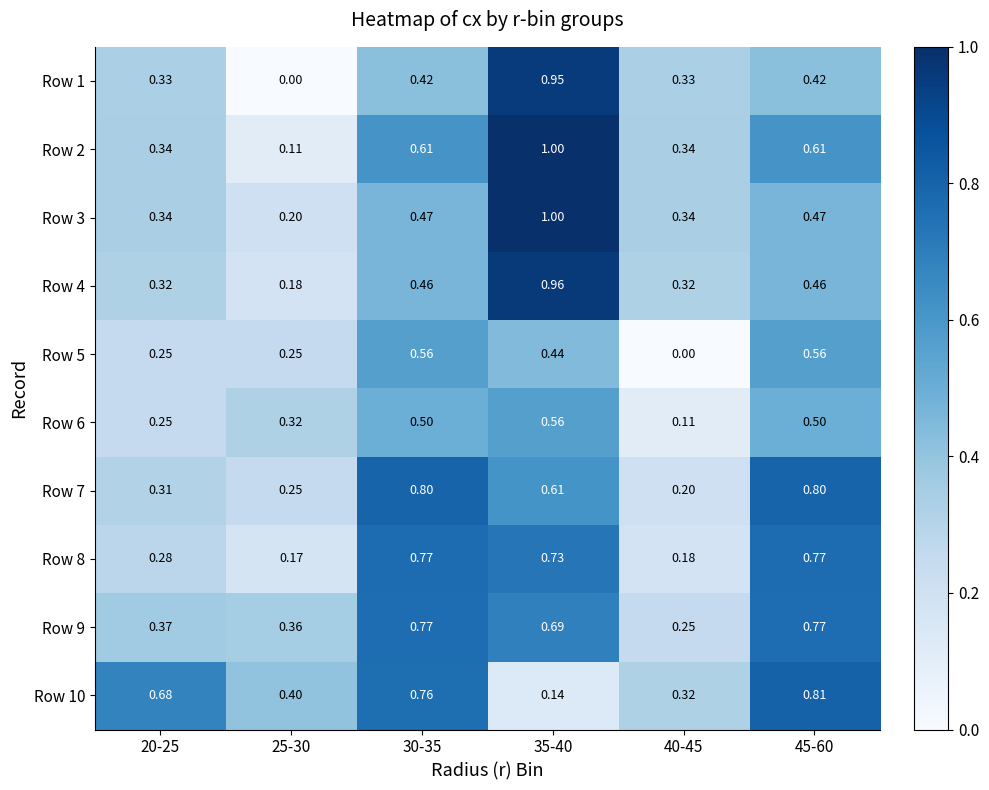

Which series has the largest total across all categories?

Row 9